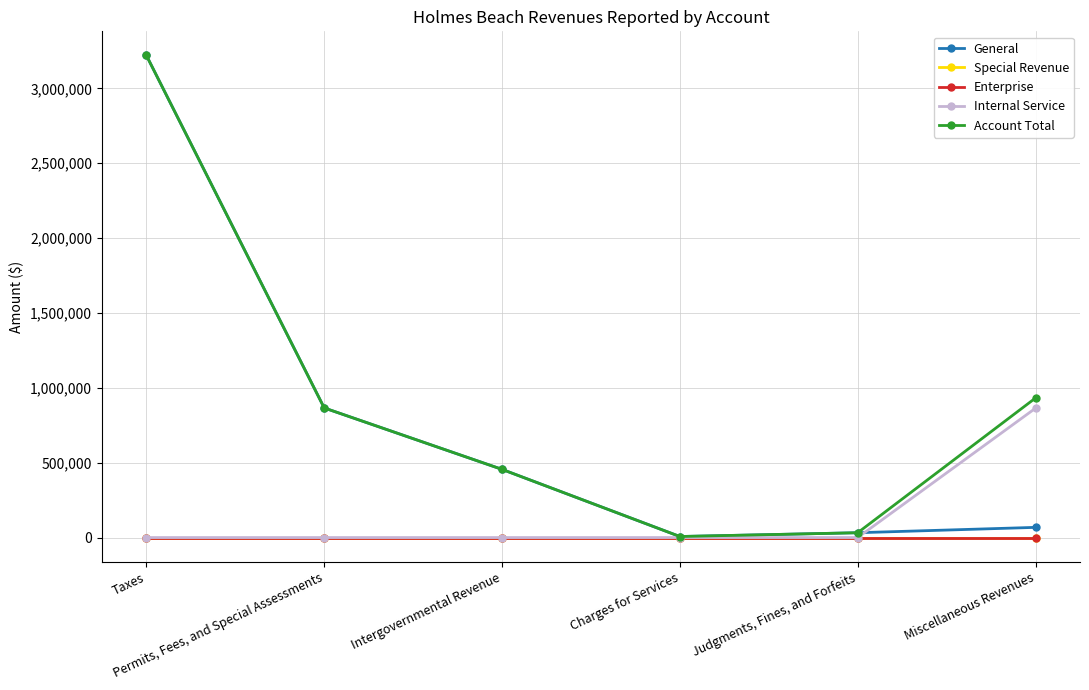

At which category does the chart reach its peak across all series?

Taxes